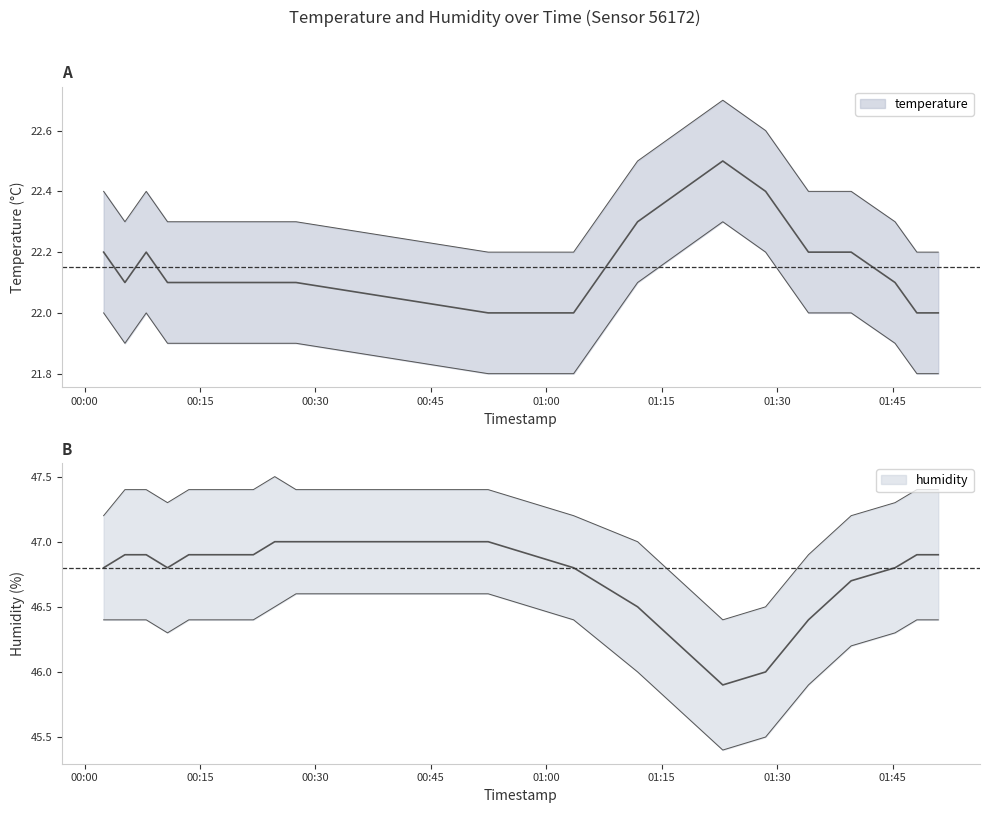

What value does the humidity series have at 2022-12-20T00:27:29?

47.0